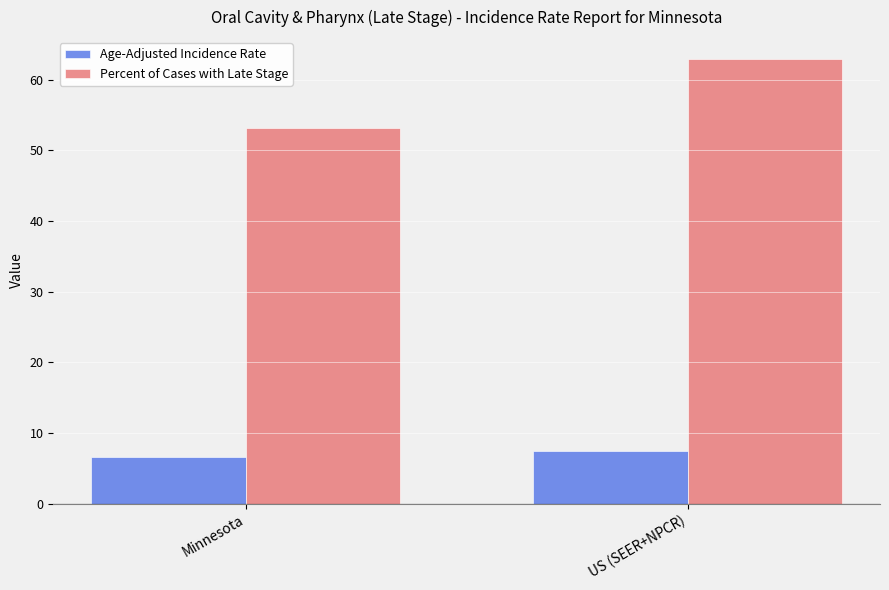

What is the sum of the Age-Adjusted Incidence Rate values at Minnesota and US (SEER+NPCR)?

14.0